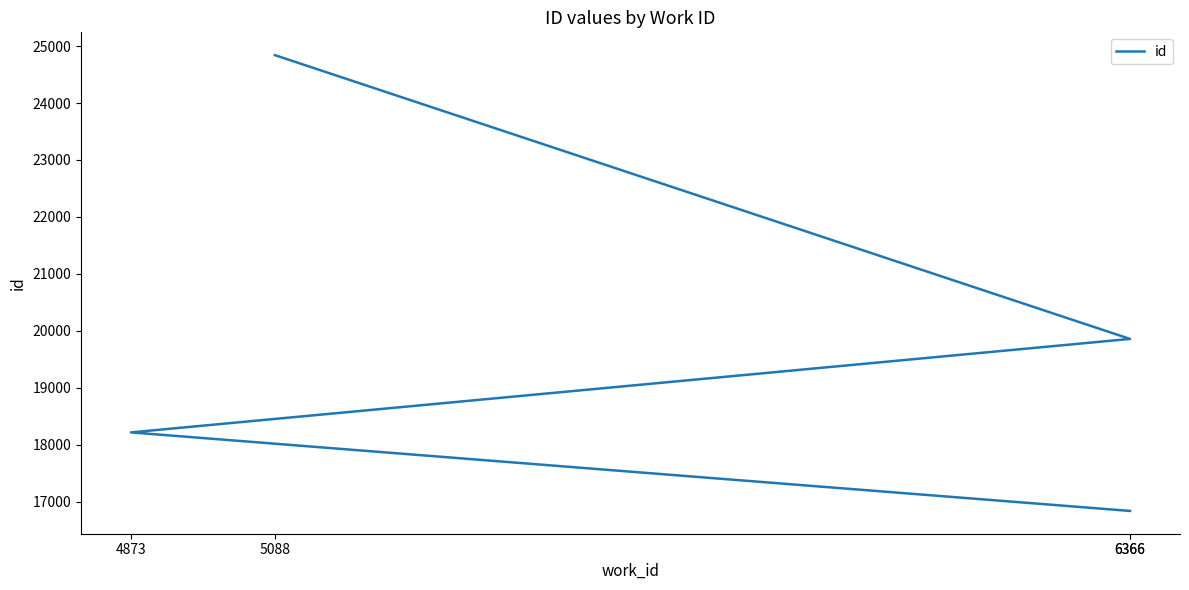

Rank the categories by value from highest to lowest.

5088, 6366, 4873, 6366